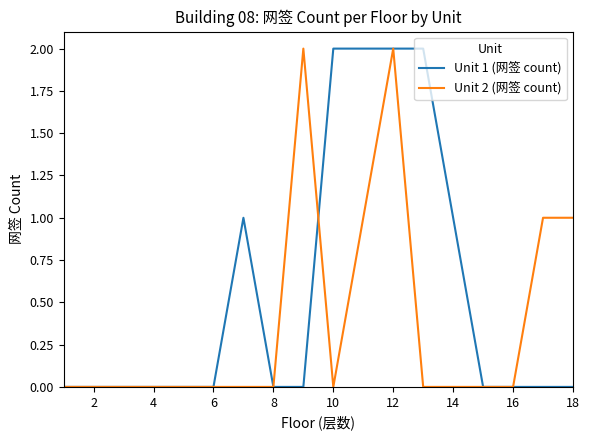

Which series has the largest total across all categories?

Unit 1 (网签 count)